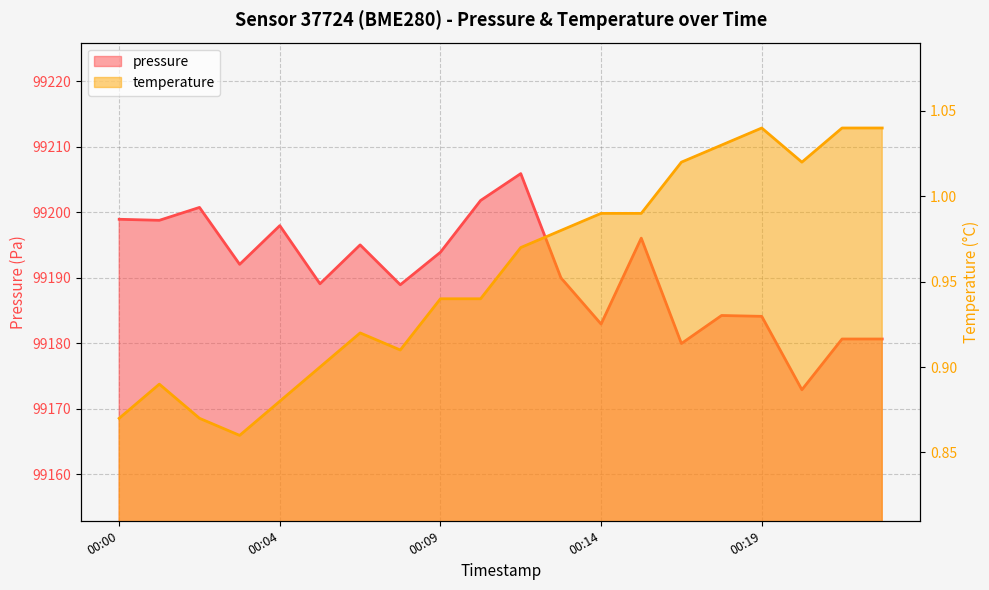

What is the difference between the highest and lowest values at 00:16?

99178.9